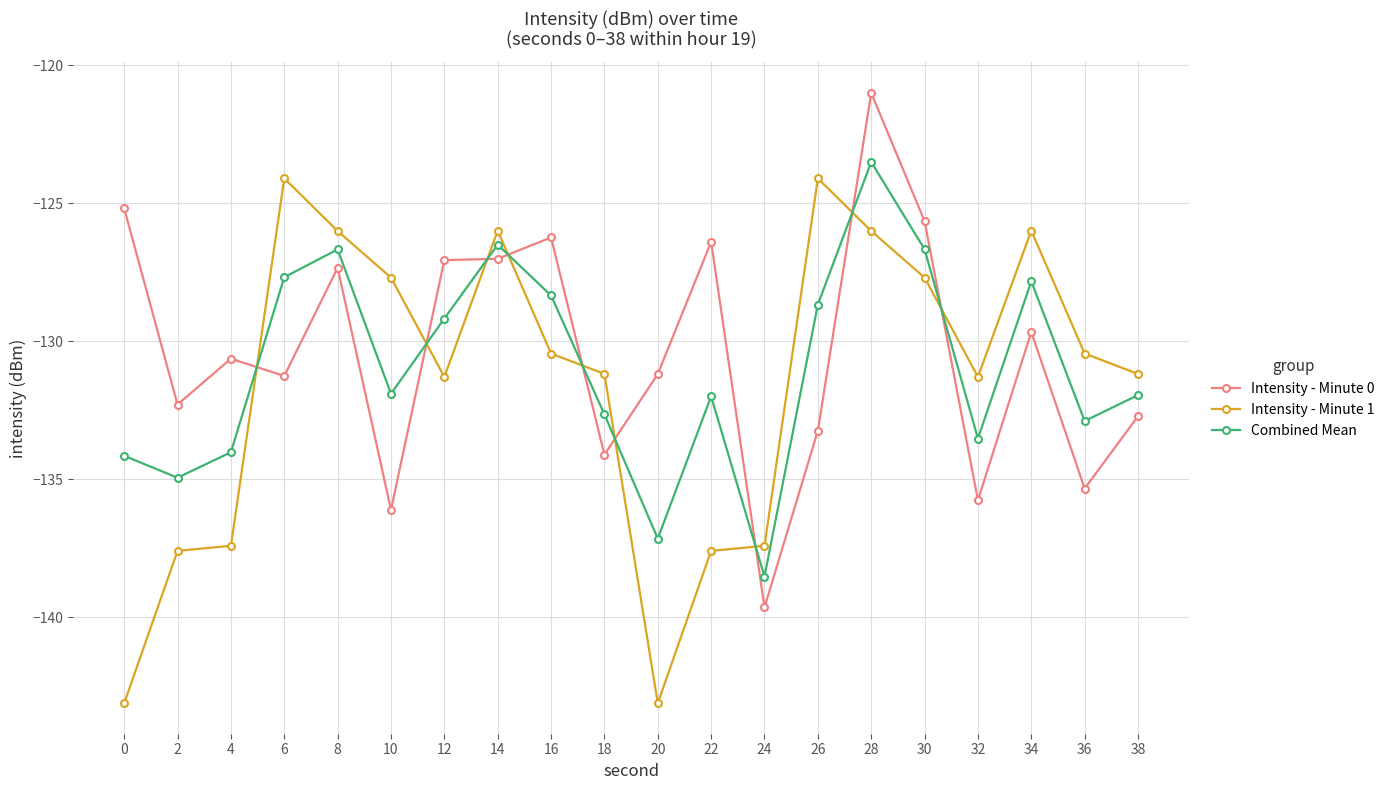

True or false: Combined Mean and Intensity - Minute 1 intersect in this chart.

True